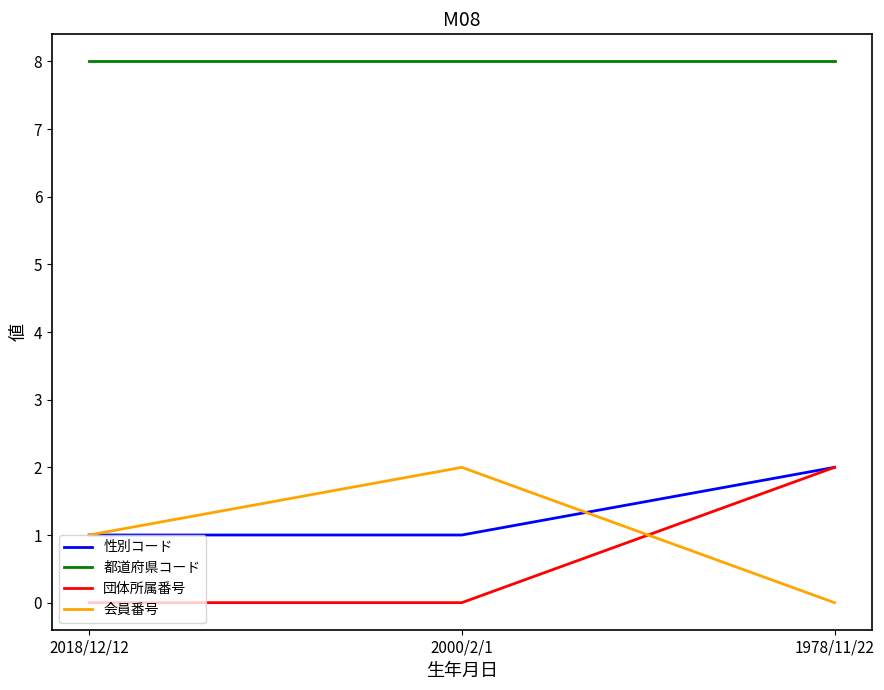

Is the value of 団体所属番号 at 2000/2/1 greater than the value of 会員番号 at 2000/2/1?

No